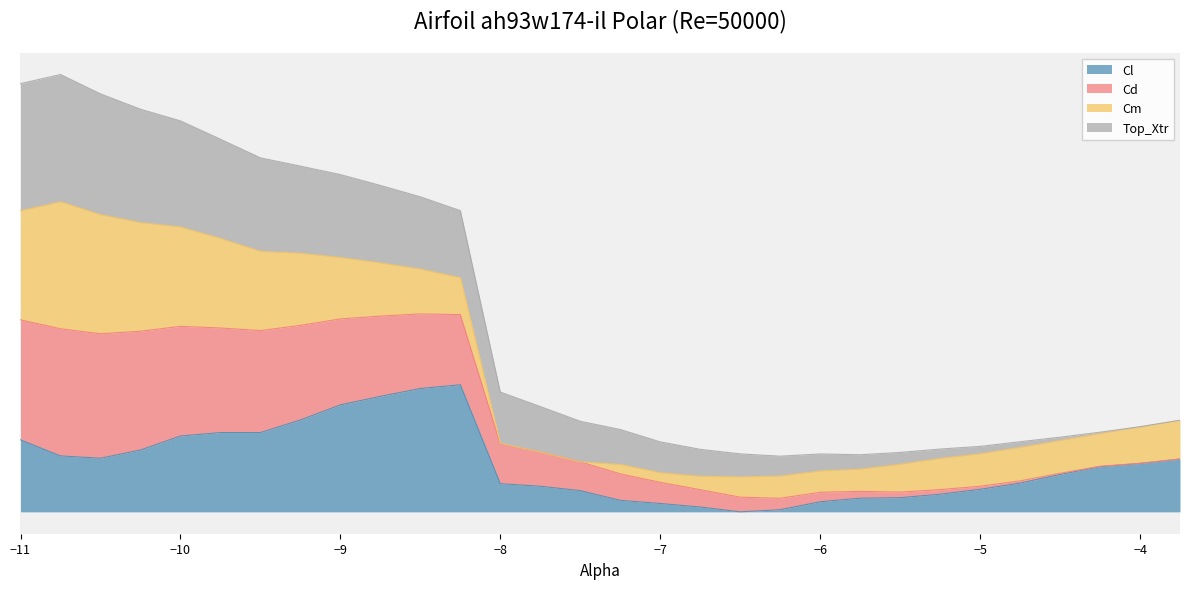

How many values in the Cl series exceed 0?

29